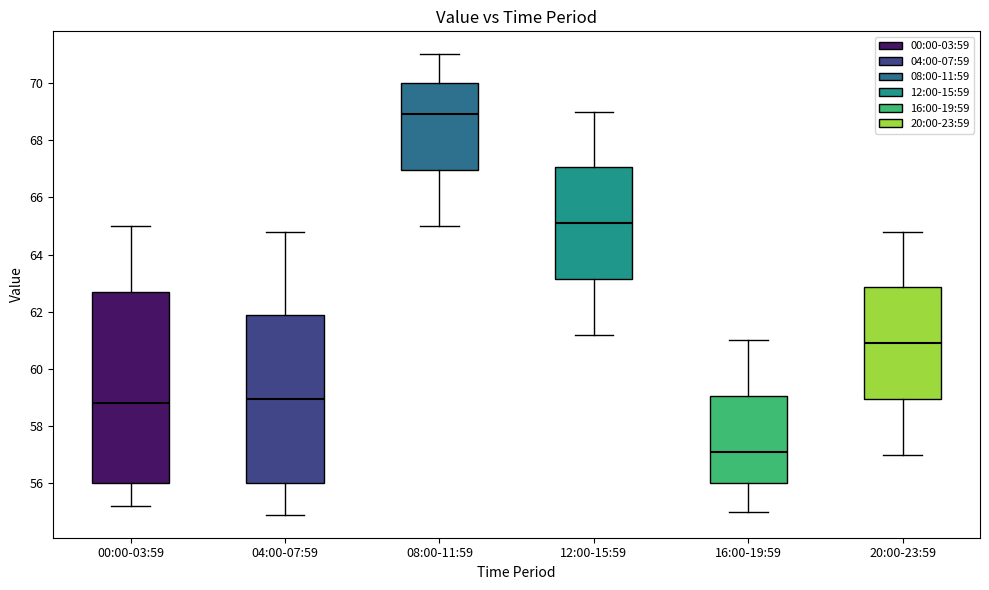

Reading left to right, transcribe this box plot: for each box, give where its median line is, the range the box spans, and where its two whiskers end, as read against the y-axis. The values are not printed on the chart, so give them approximately, as read against the axis.

00:00-03:59: median 58.8, box 56.0 to 62.8, whiskers 55.2 to 65.0
04:00-07:59: median 59.0, box 56.0 to 61.8, whiskers 55.0 to 64.8
08:00-11:59: median 69.0, box 67.0 to 70.0, whiskers 65.0 to 71.0
12:00-15:59: median 65.2, box 63.2 to 67.0, whiskers 61.2 to 69.0
16:00-19:59: median 57.2, box 56.0 to 59.0, whiskers 55.0 to 61.0
20:00-23:59: median 61.0, box 59.0 to 62.8, whiskers 57.0 to 64.8